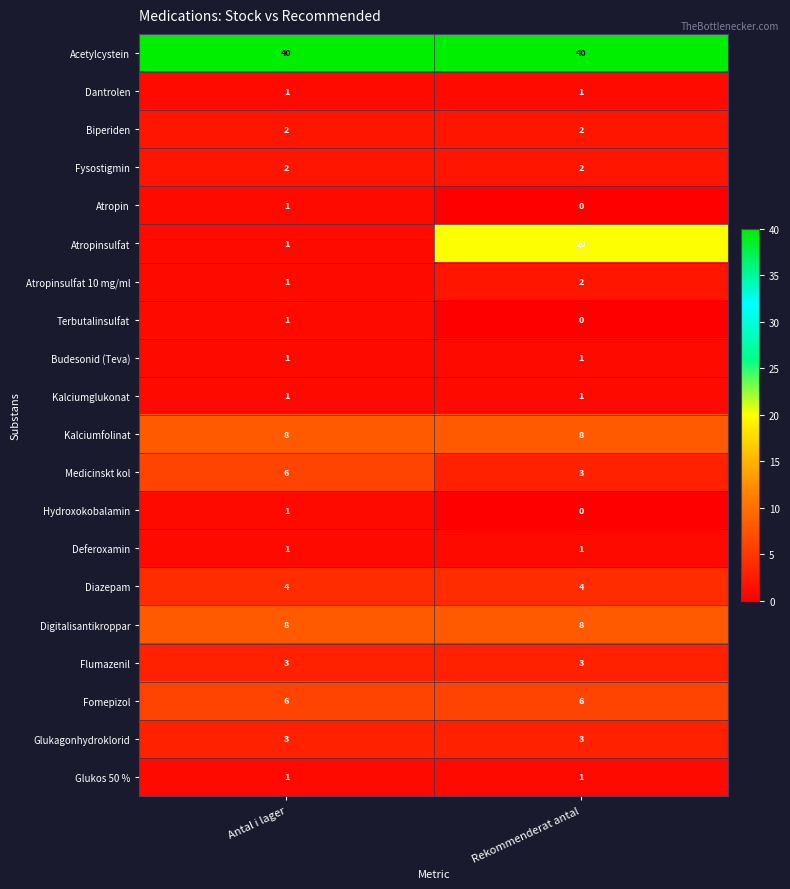

What is the approximate value of Medicinskt kol at Rekommenderat antal?

3